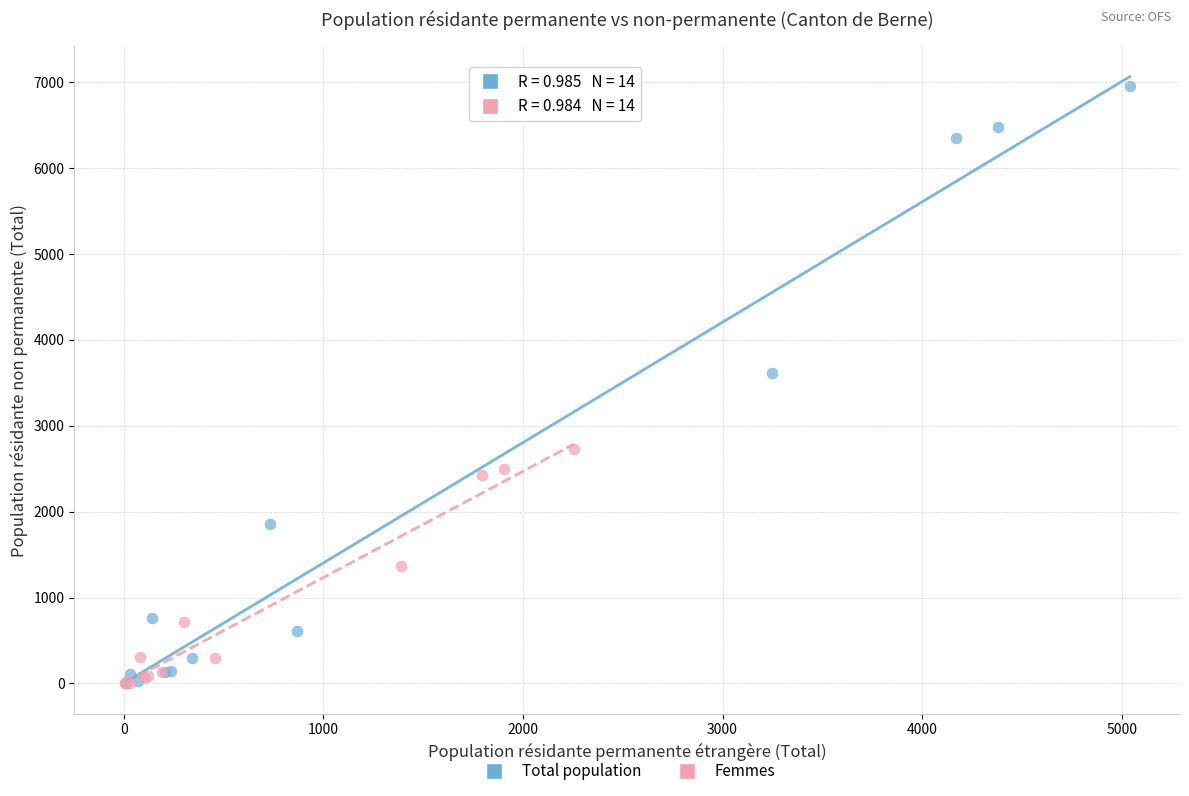

Which series contains the highest Y value?

Total population